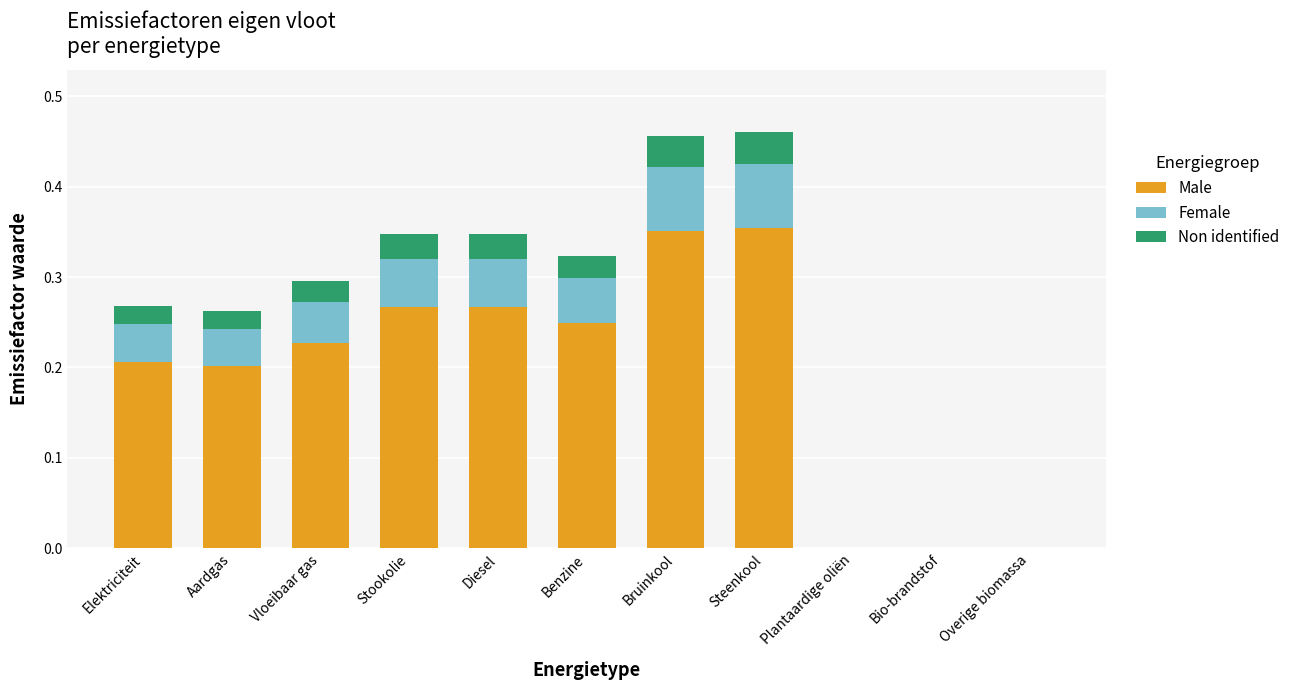

What is the total value across all series at Bruinkool?

0.5